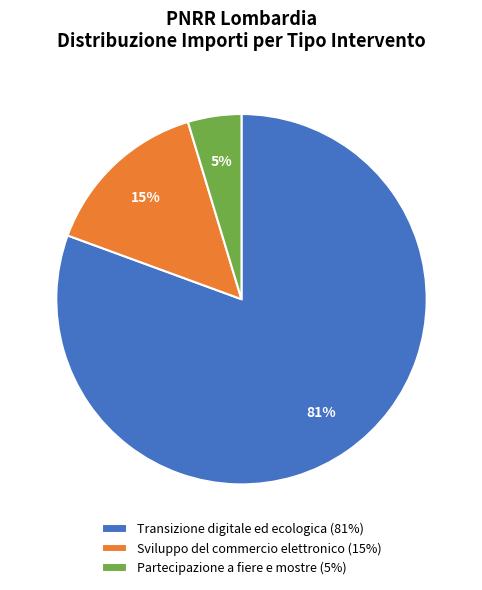

Rank the categories by value from lowest to highest.

Partecipazione a fiere e mostre (5%), Sviluppo del commercio elettronico (15%), Transizione digitale ed ecologica (81%)